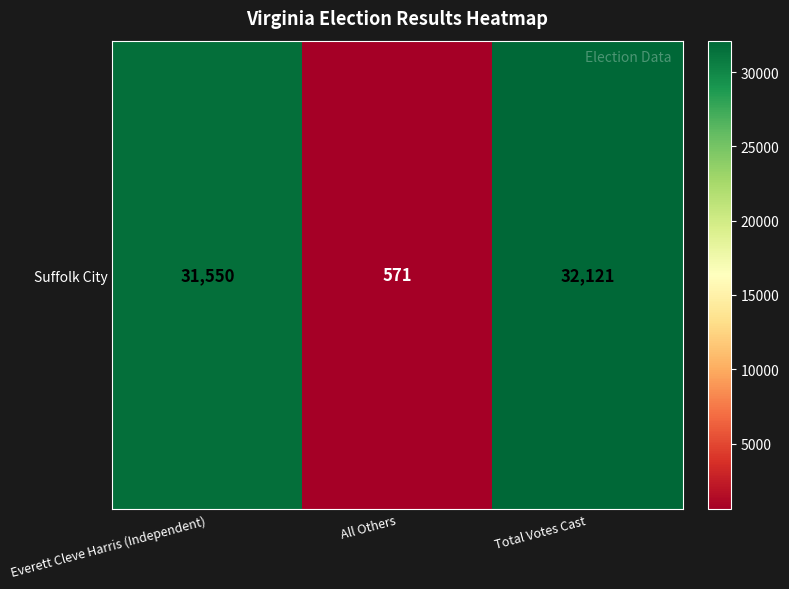

List the labels in order of value, smallest first.

All Others, Everett Cleve Harris (Independent), Total Votes Cast